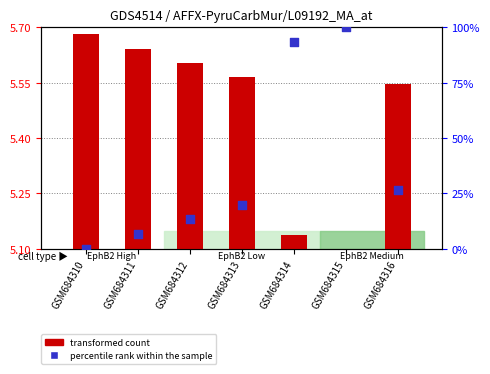

At which category is the sum across all series the highest?

GSM684315